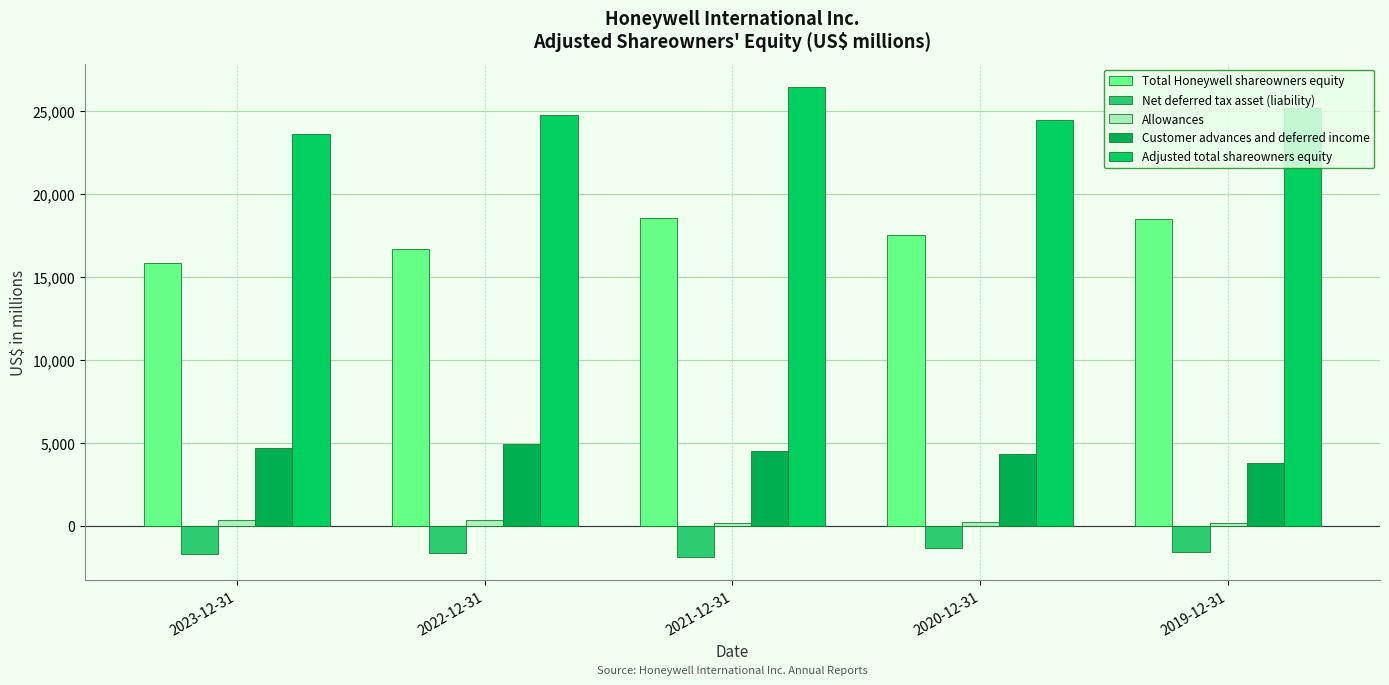

True or false: Net deferred tax asset (liability) has a value of -3102 at 2021-12-31.

False